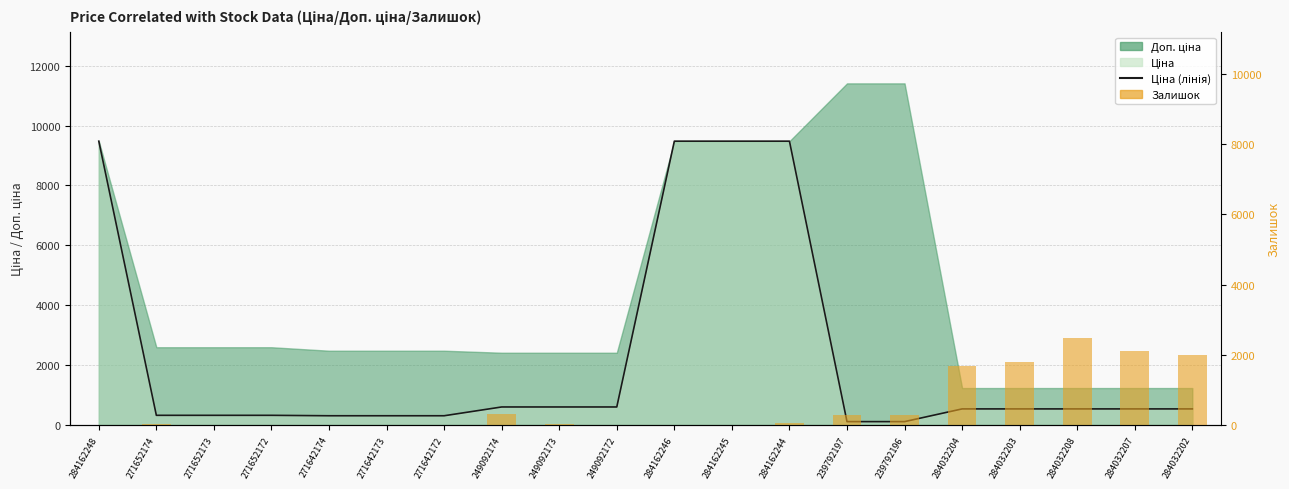

How many distinct data groups are displayed?

2